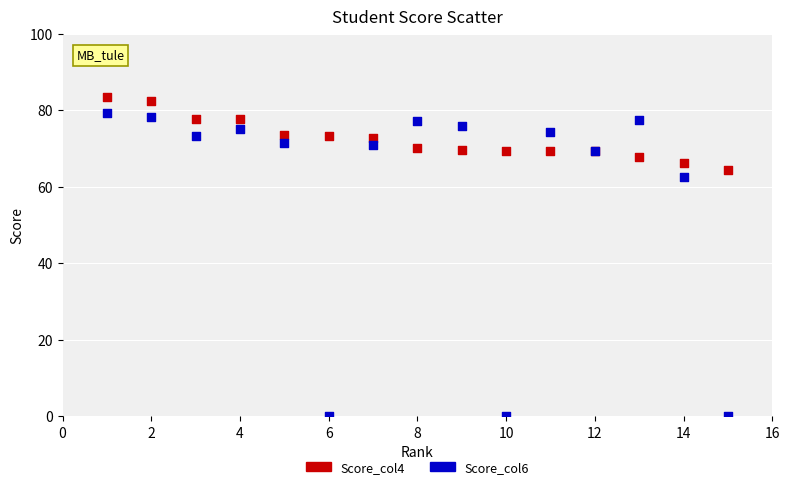

Across all series, what Y value is closest to 41?

62.6